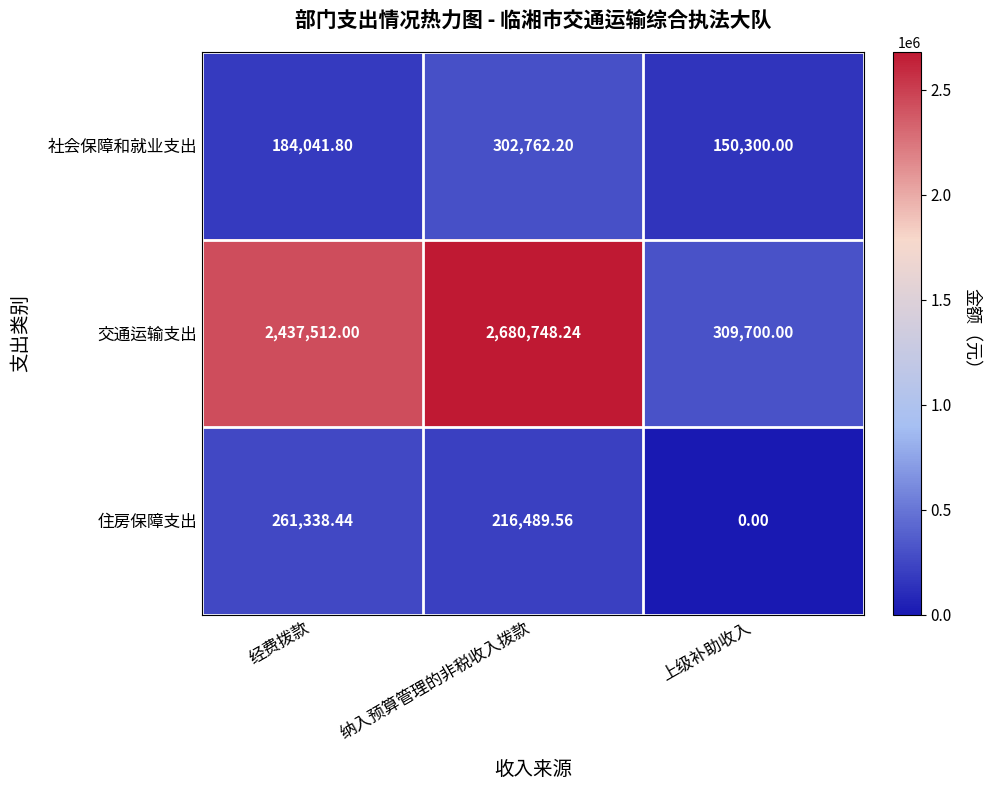

At which label does 住房保障支出 reach its minimum?

上级补助收入